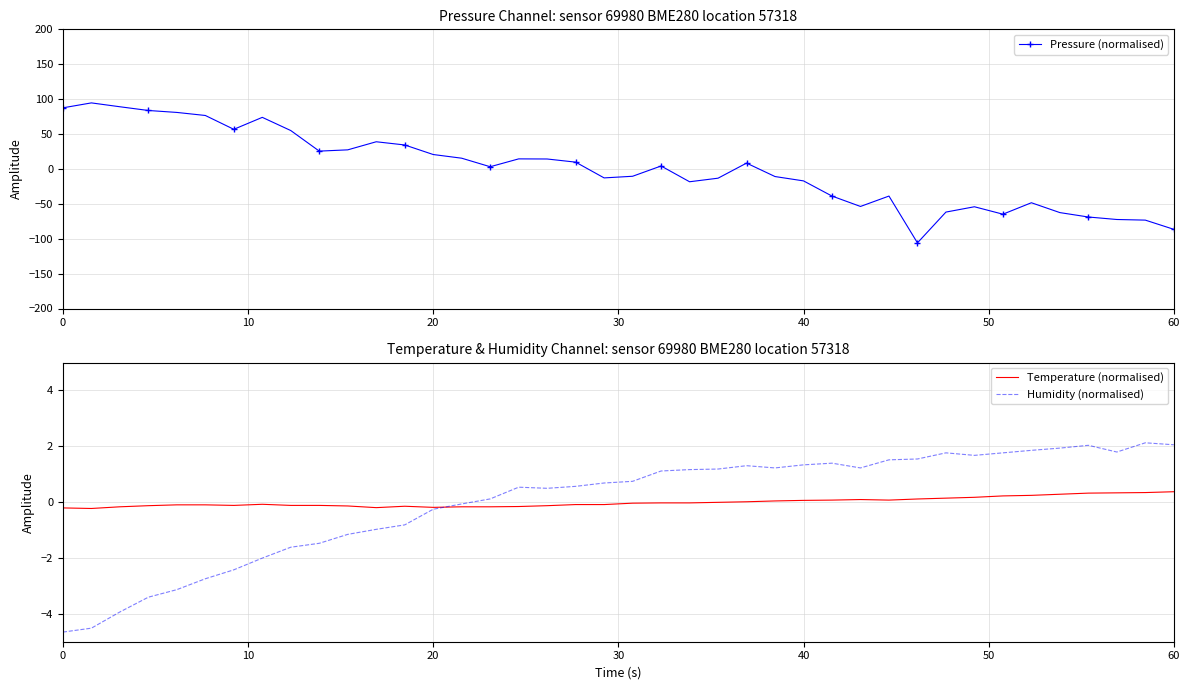

How many data points does each series have?

40